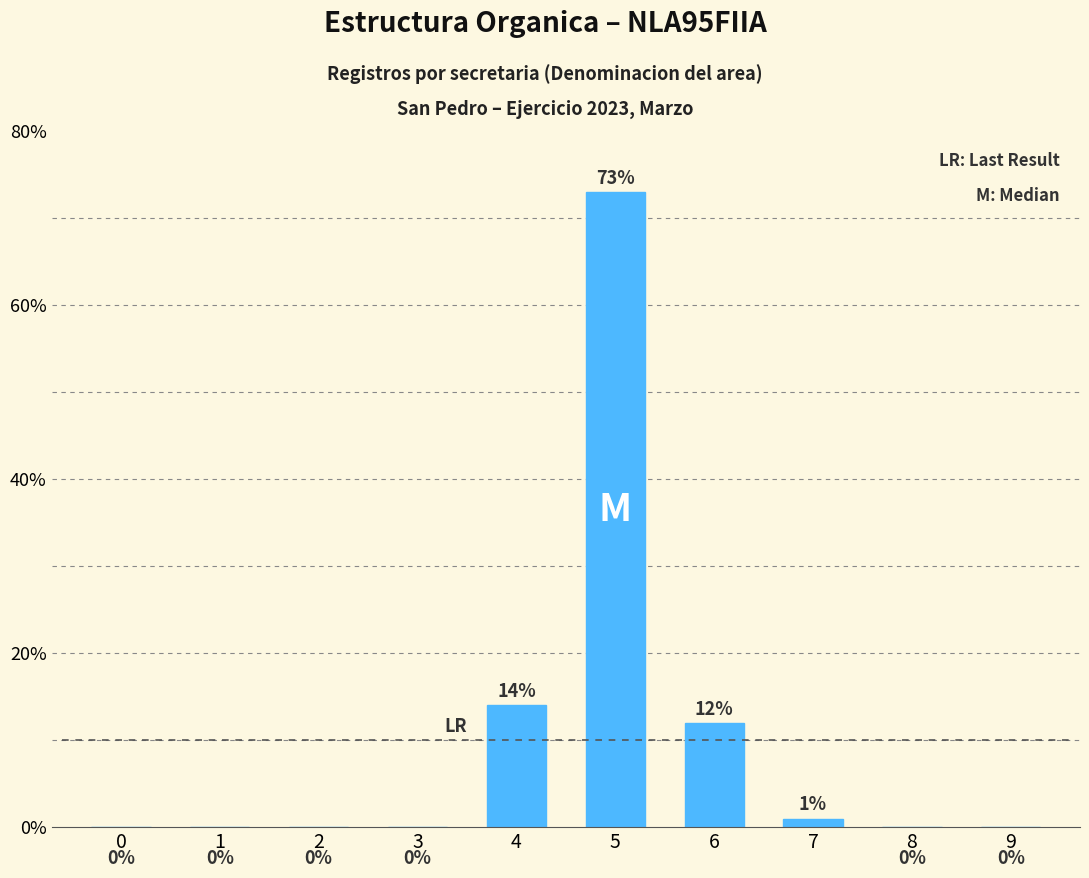

Are the bars horizontal?

No